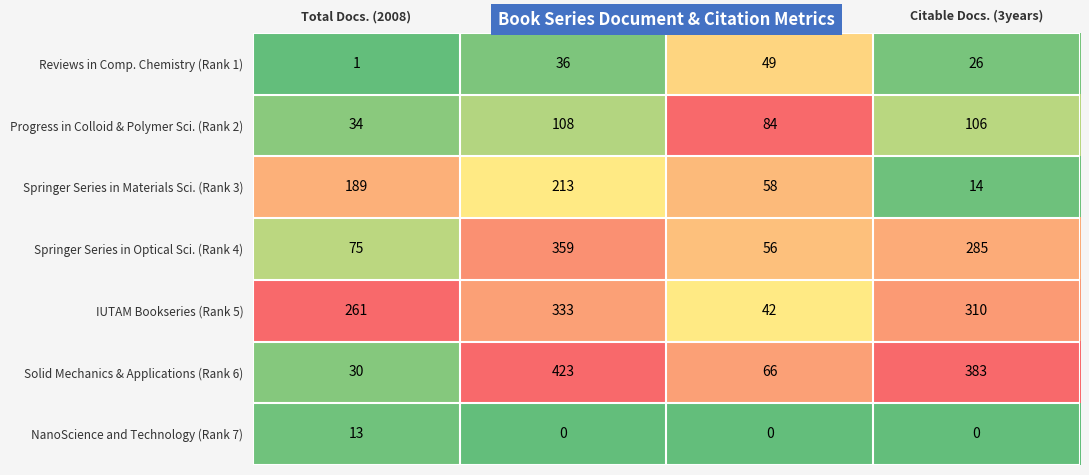

What is the spread (max minus min) of values at Total Docs. (3years)?

423